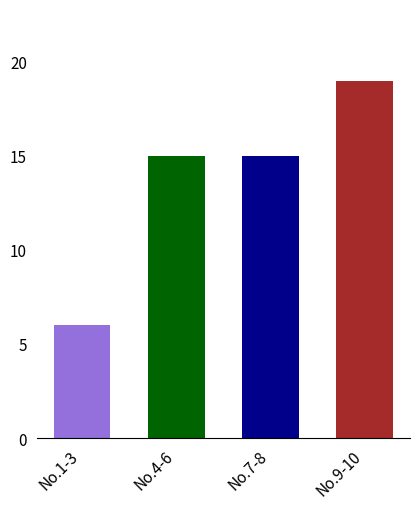

Is it true that the value at No.7-8 is 21?

False